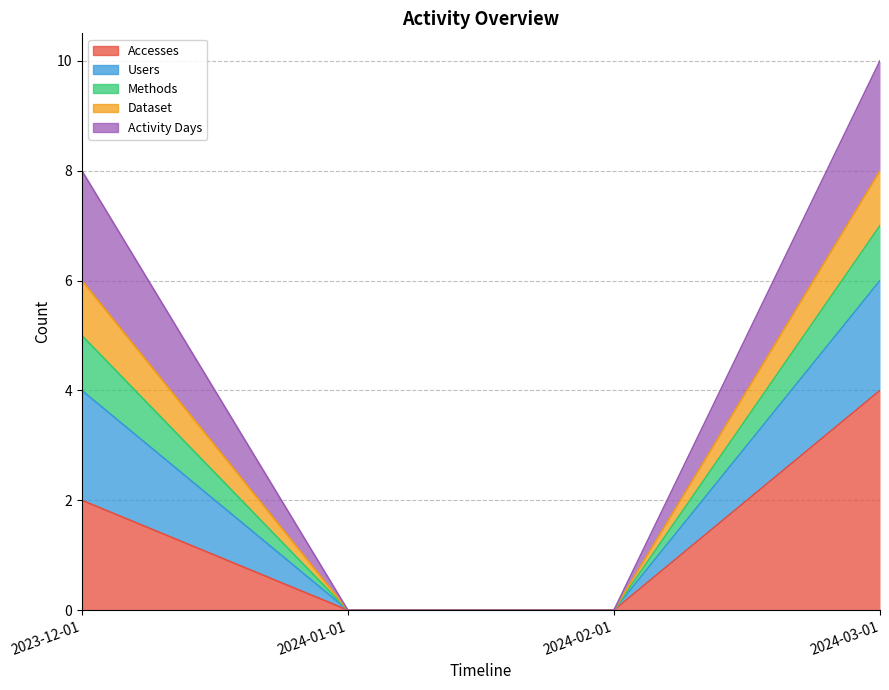

Which category has the lowest value in the Accesses series?

2024-01-01